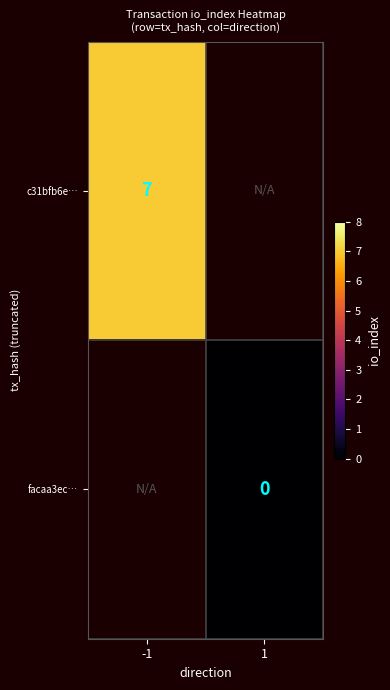

The c31bfb6e… series shows 10 at -1. True or false?

False